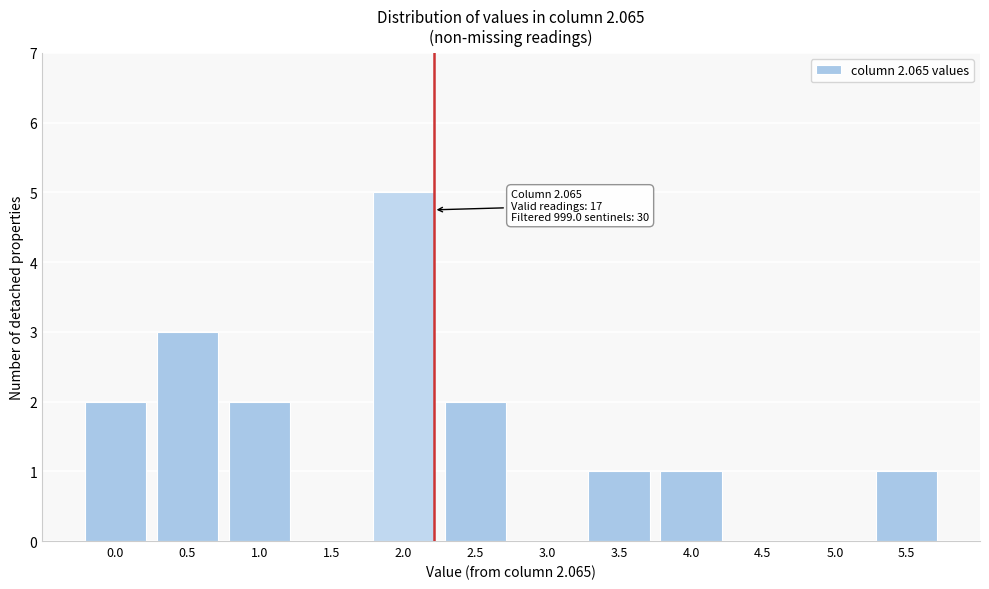

Reading left to right, extract all data points from this chart.

0.0=2	0.5=3	1.0=2	1.5=0	2.0=5	2.5=2	3.0=0	3.5=1	4.0=1	4.5=0	5.0=0	5.5=1